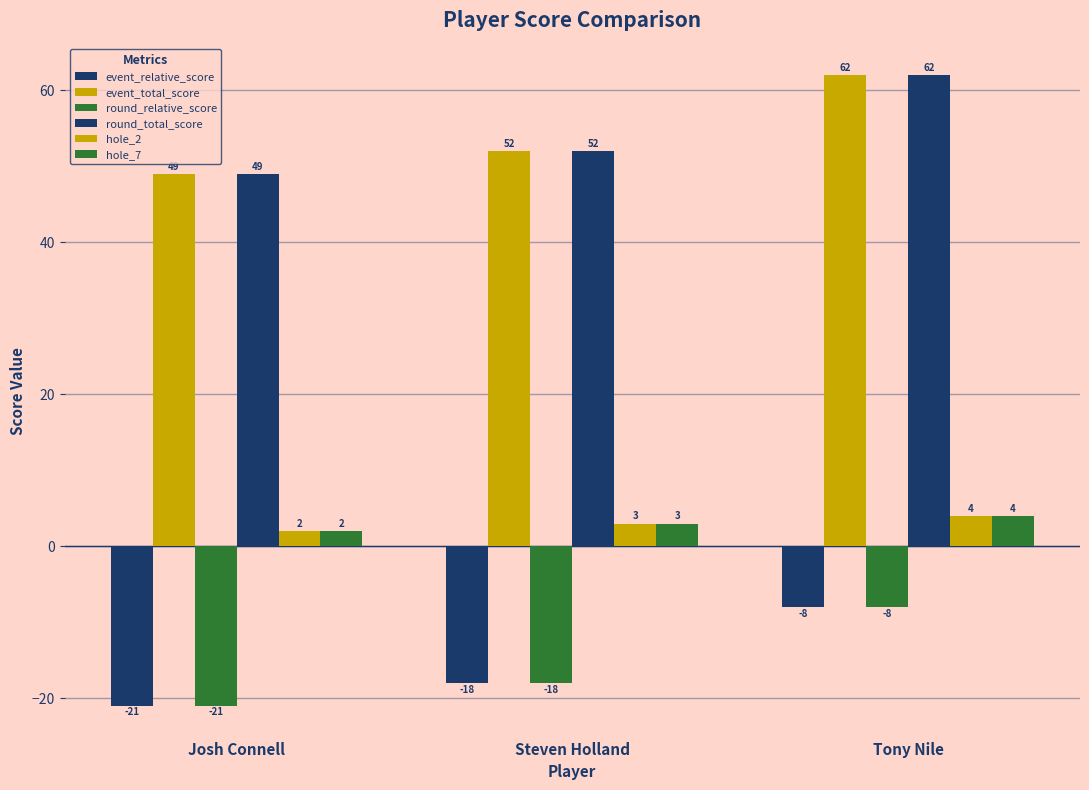

How many categories are shown in the chart?

3